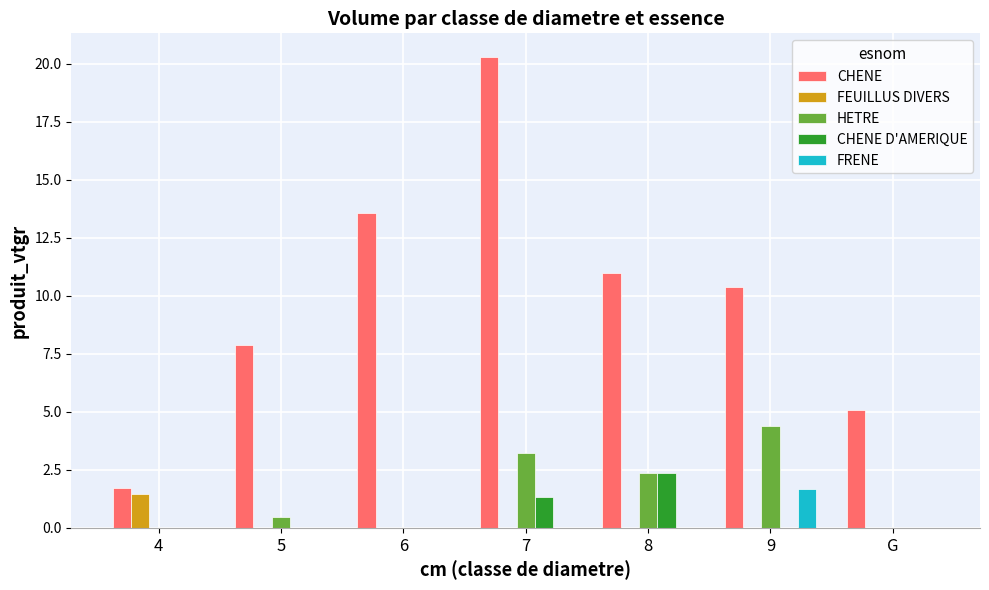

Are the bars horizontal?

No